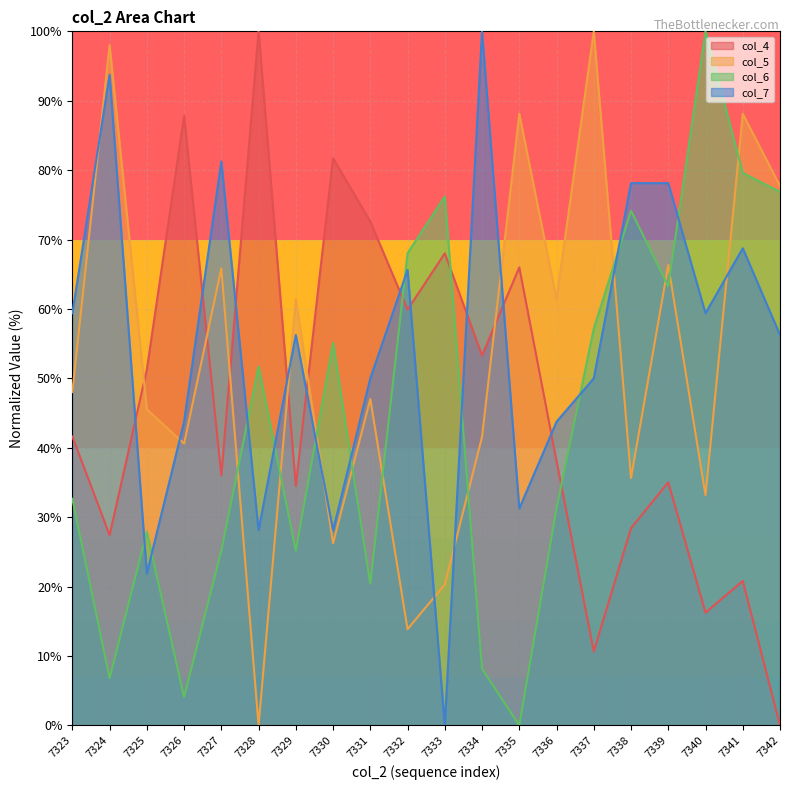

How many intersections are there between col_4 and col_5?

6